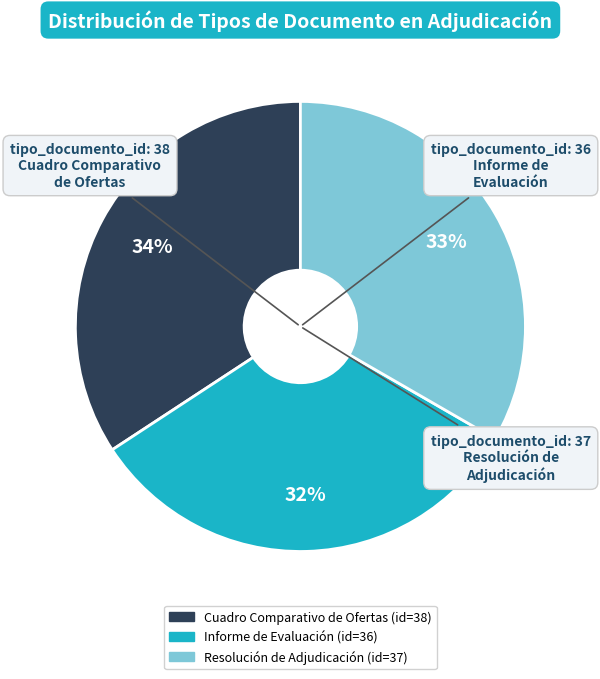

Between Informe de Evaluación and Resolución de Adjudicación, which is larger?

Resolución de Adjudicación